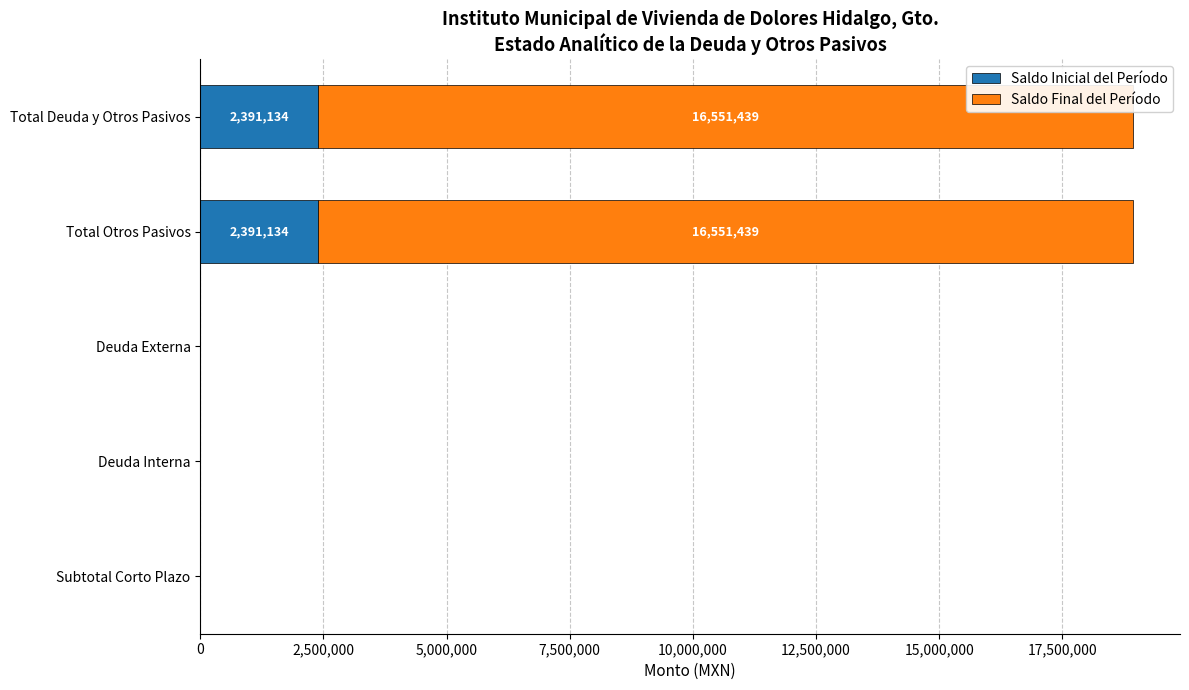

True or false: Saldo Inicial del Período has a value of 1337921.7 at Deuda Externa.

False